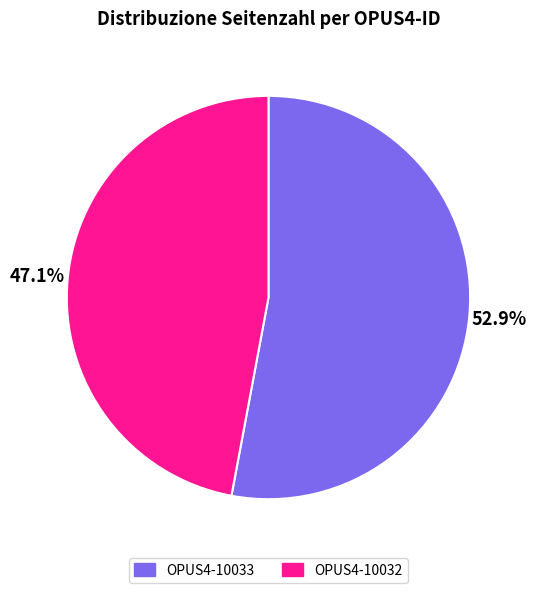

To the nearest percent, what portion does OPUS4-10033 represent?

53%